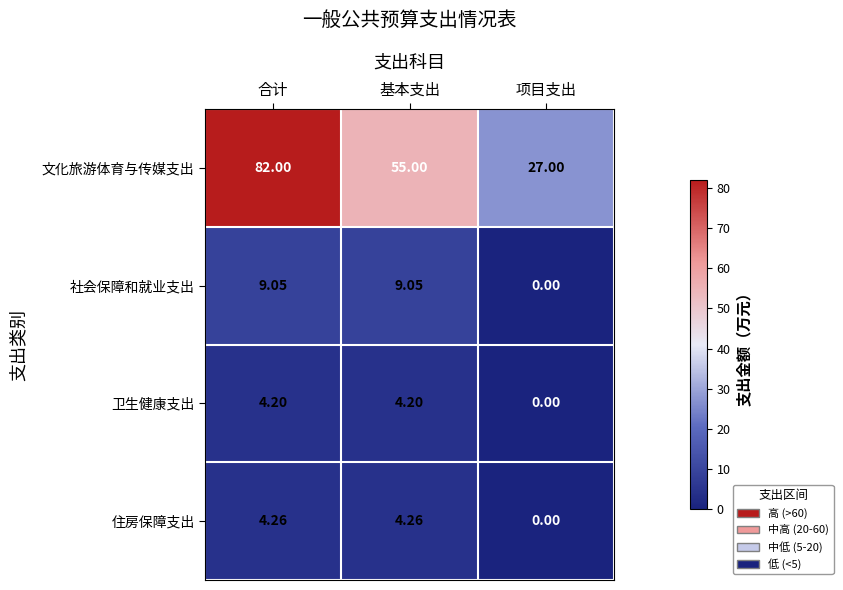

List the series in order of their peak value, lowest first.

卫生健康支出, 住房保障支出, 社会保障和就业支出, 文化旅游体育与传媒支出